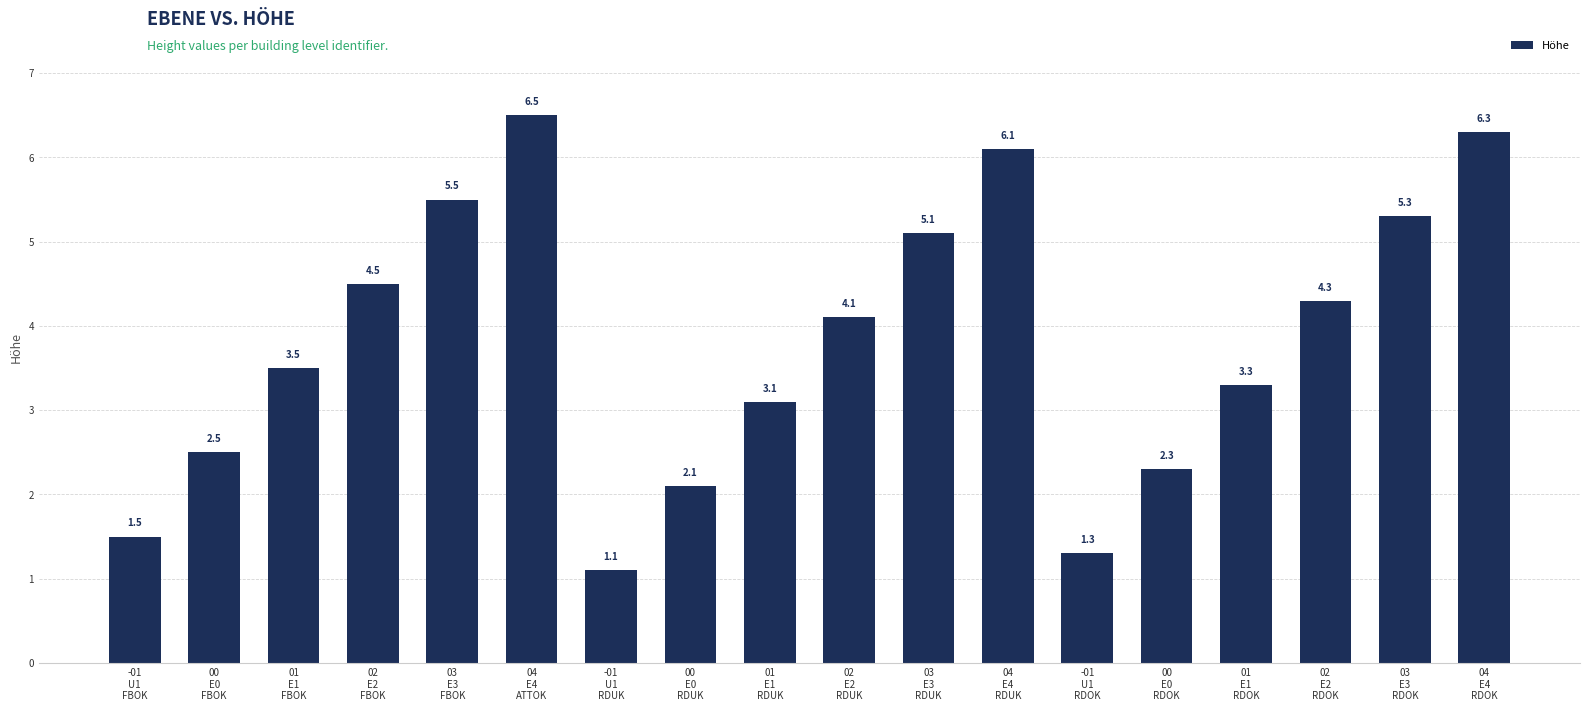

Is it true that the value at 02
E2
RDUK is 4.1?

True